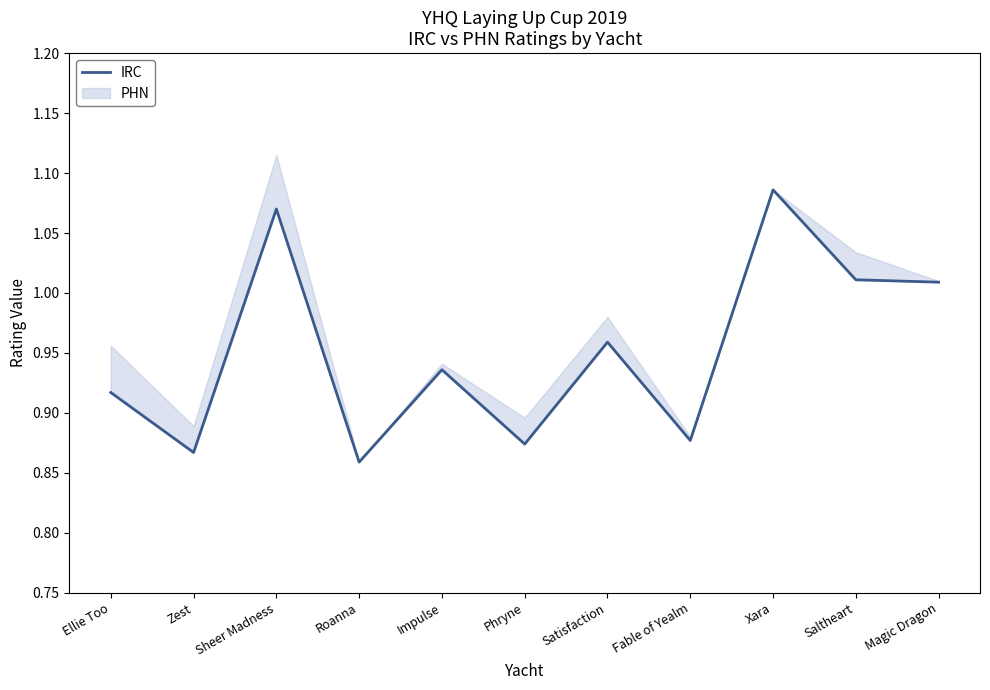

At which label is the value closest to 0?

Roanna